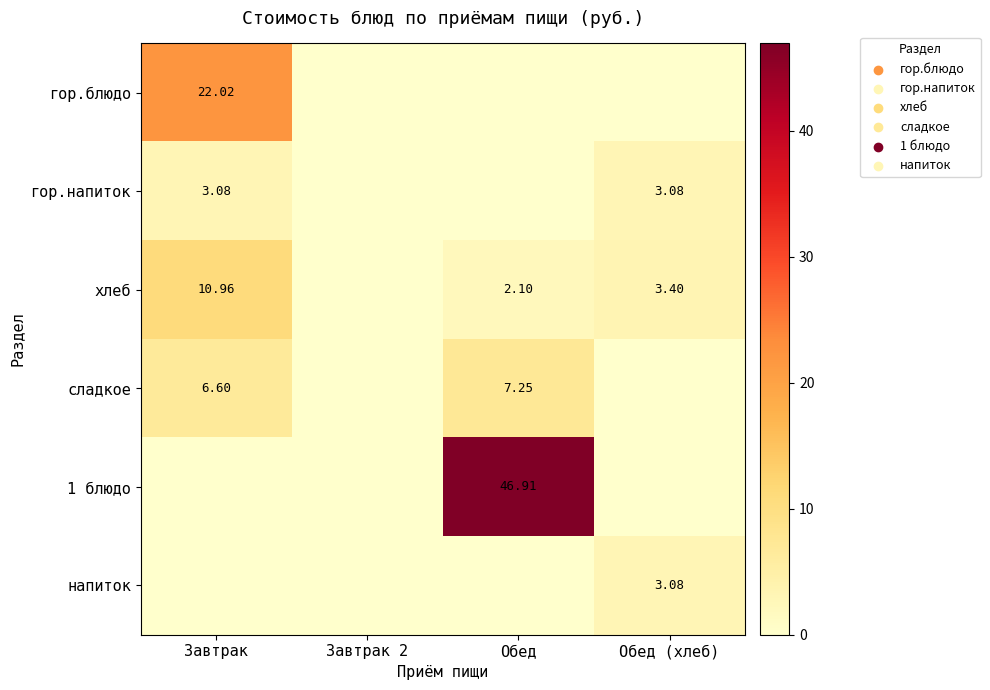

What is the average value of the гор.блюдо series?

5.5